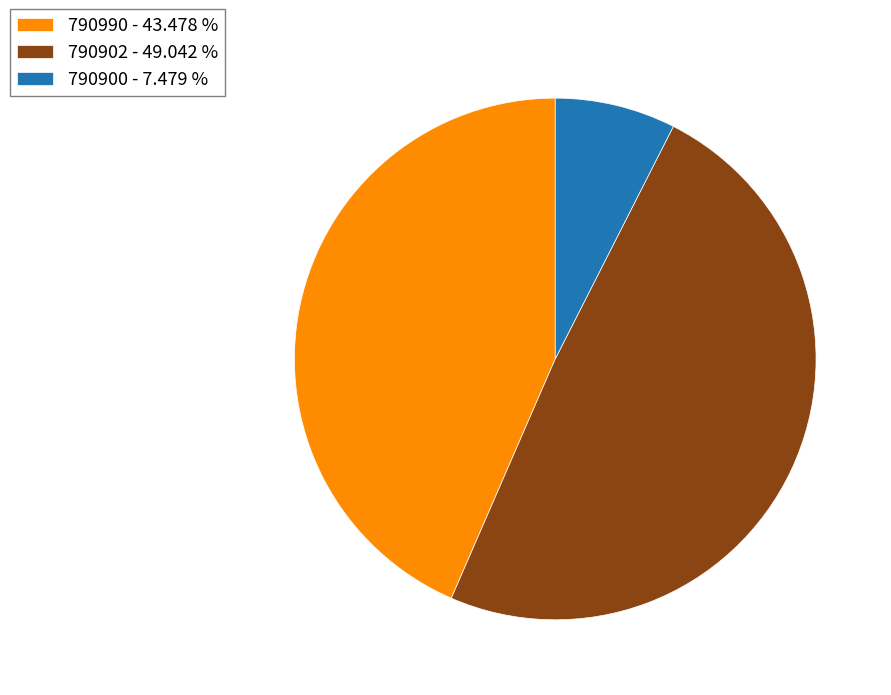

Does any single category account for the majority?

No